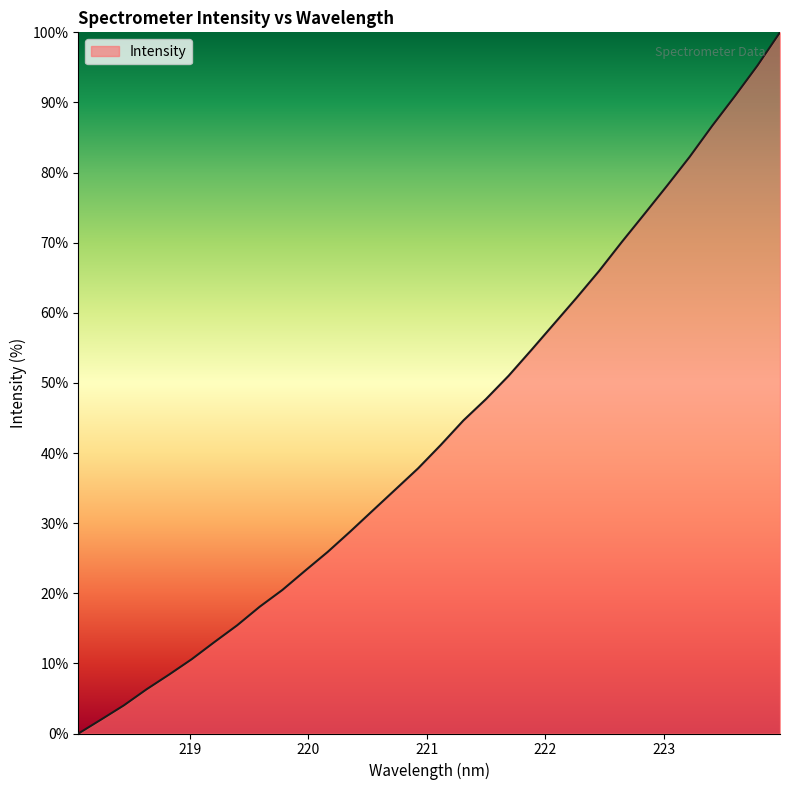

How many values are above zero?

31